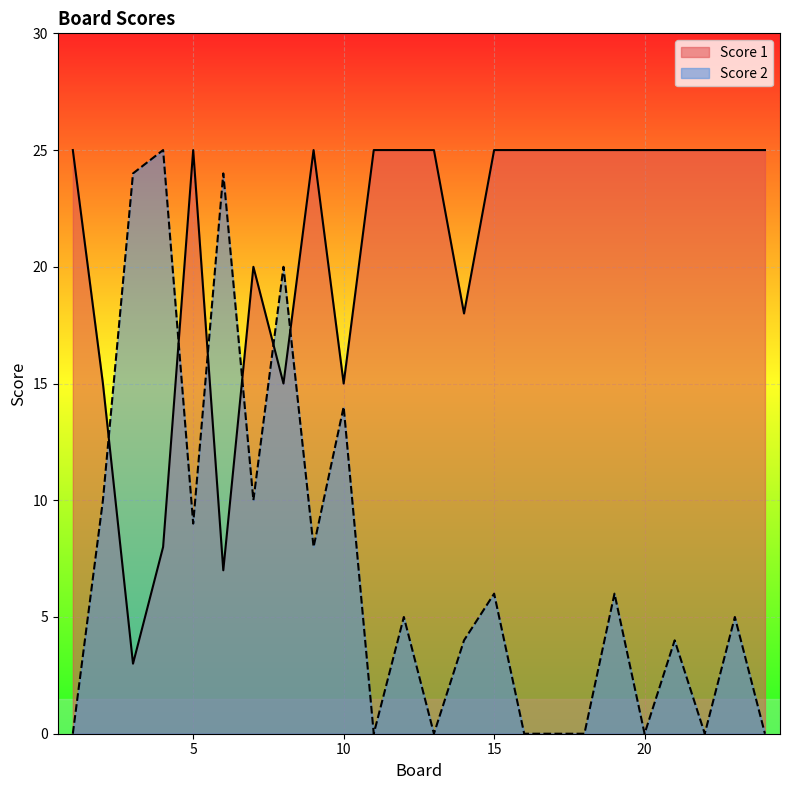

Which category has the lowest value in the Score 1 series?

3